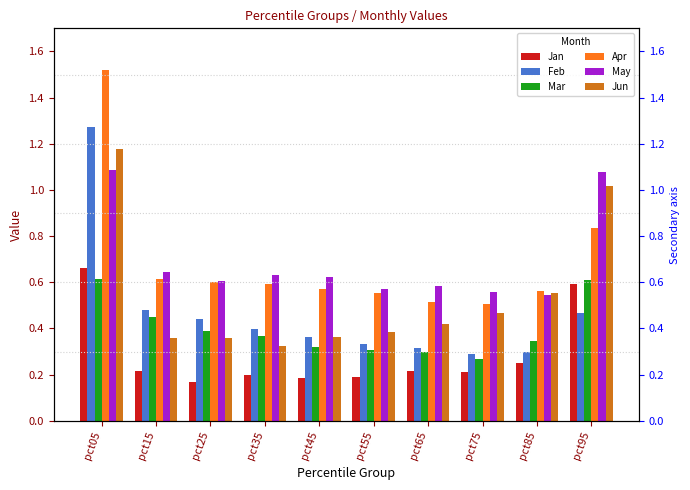

Is the value of Jun at pct45 greater than the value of Mar at pct45?

Yes